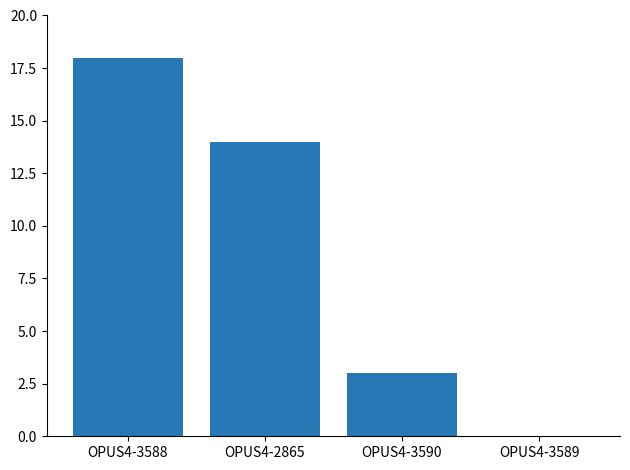

What is the maximum value shown in the chart?

18